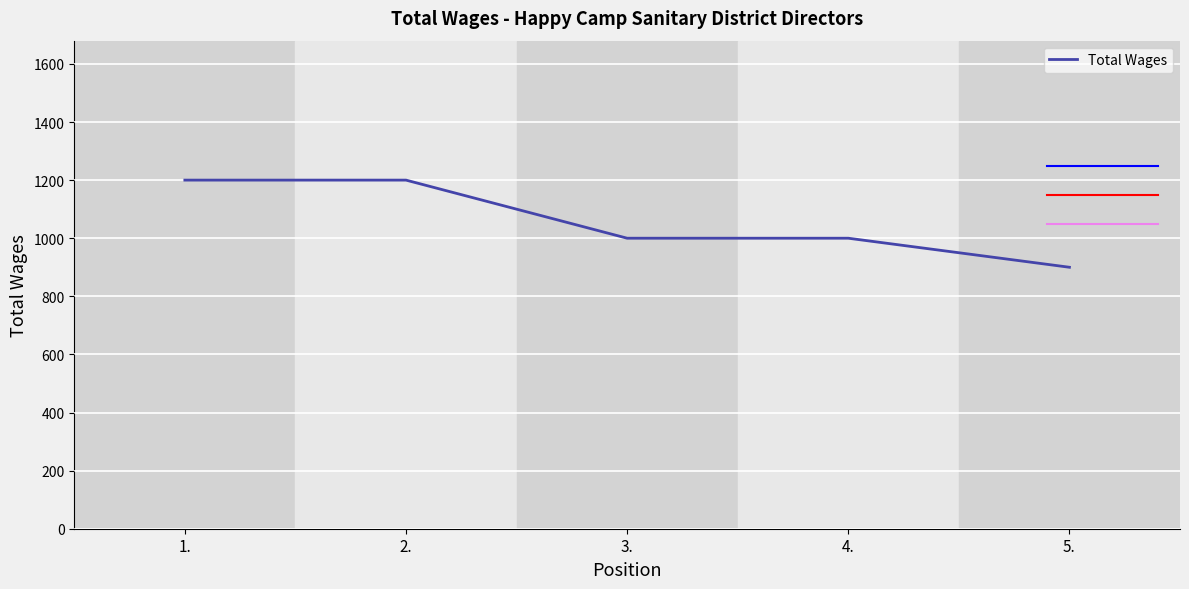

Which has a higher value, 2. or 5.?

2.